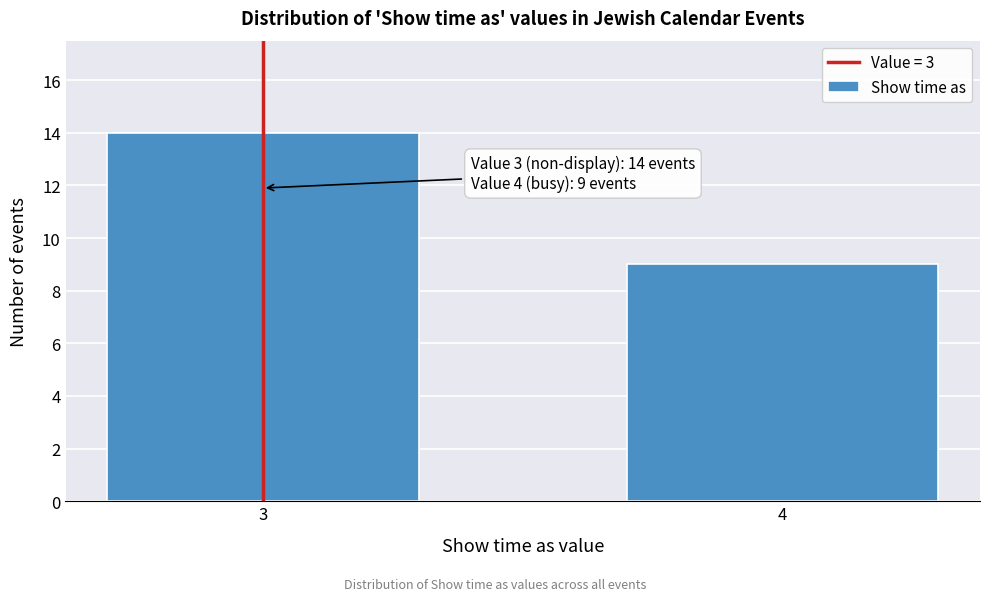

Reading left to right, extract all data points from this chart.

3=14	4=9